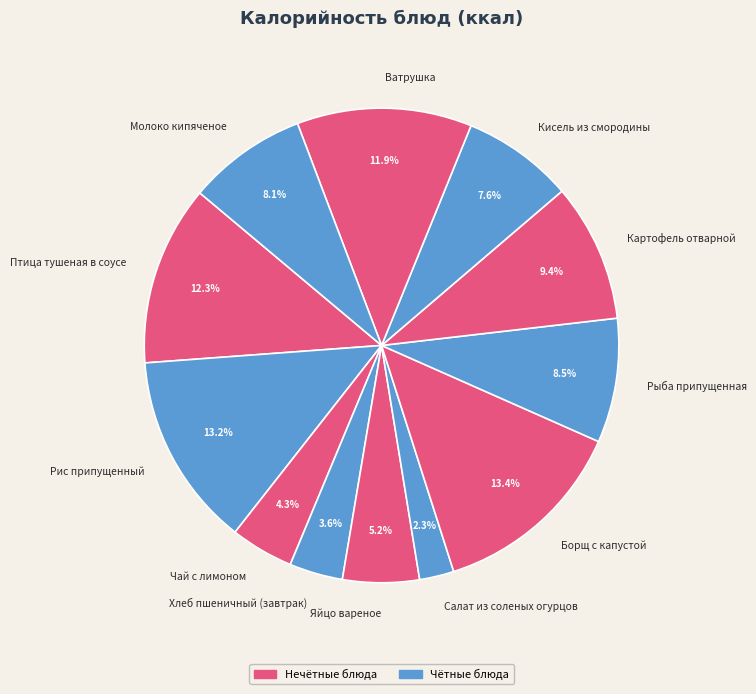

Does any single category account for the majority?

No